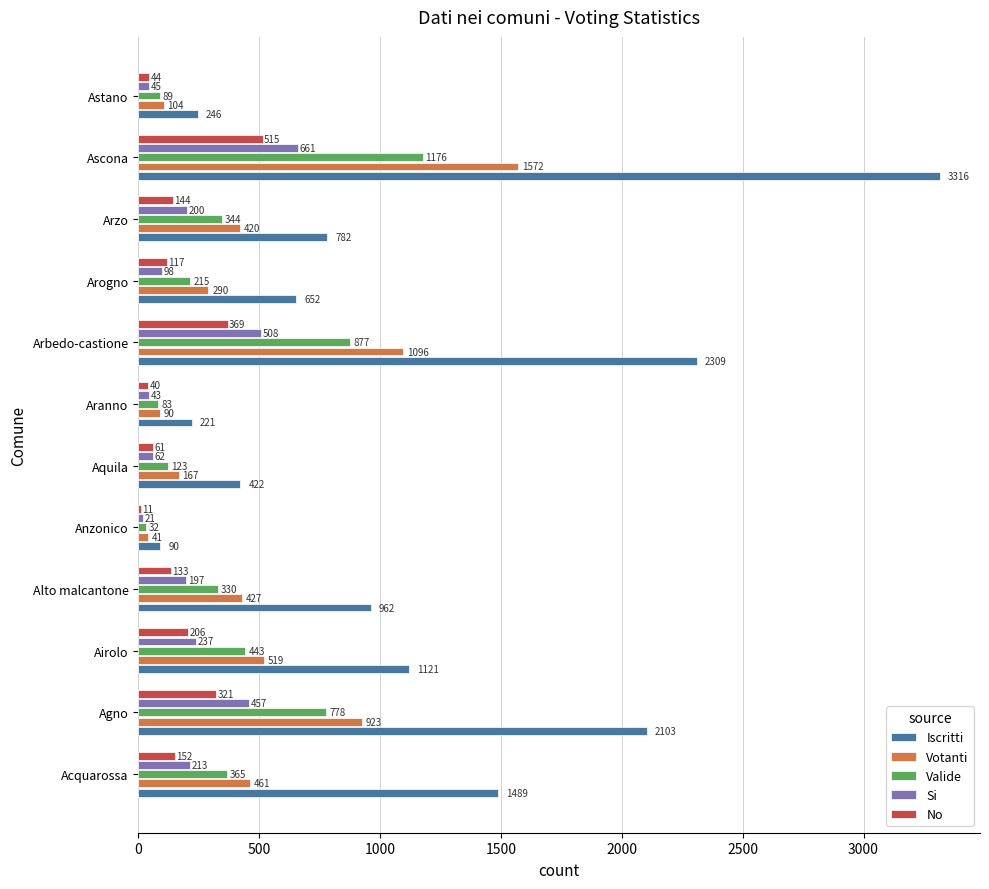

What is the difference between the maximum and minimum values in the Iscritti series?

3226